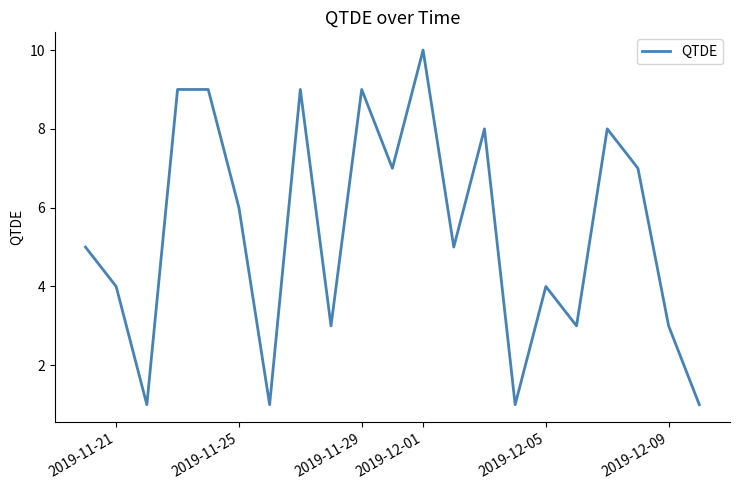

What is the maximum value shown in the chart?

10